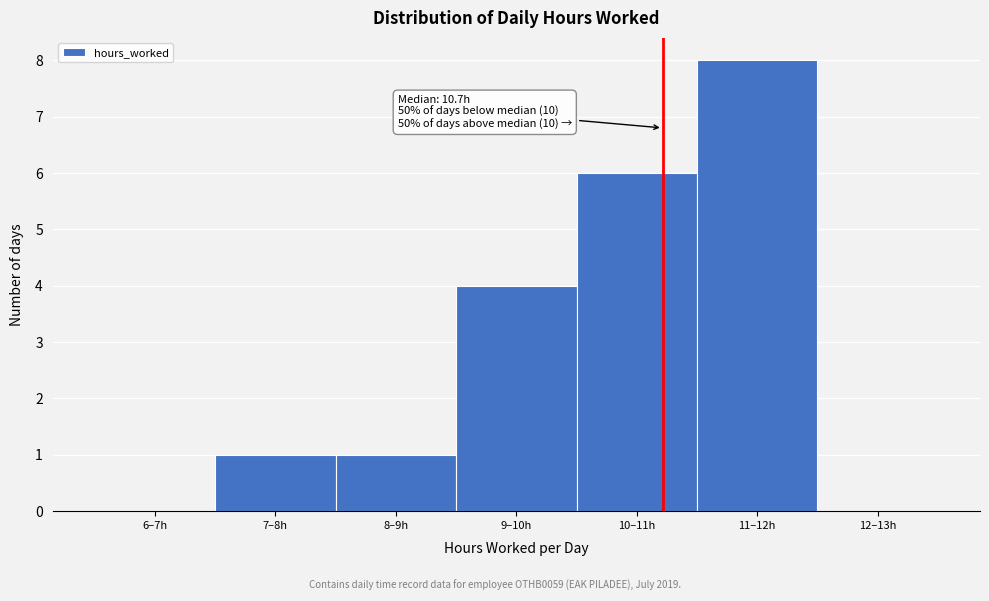

Reading right to left, transcribe all the data shown in this chart.

12–13h=0	11–12h=8	10–11h=6	9–10h=4	8–9h=1	7–8h=1	6–7h=0